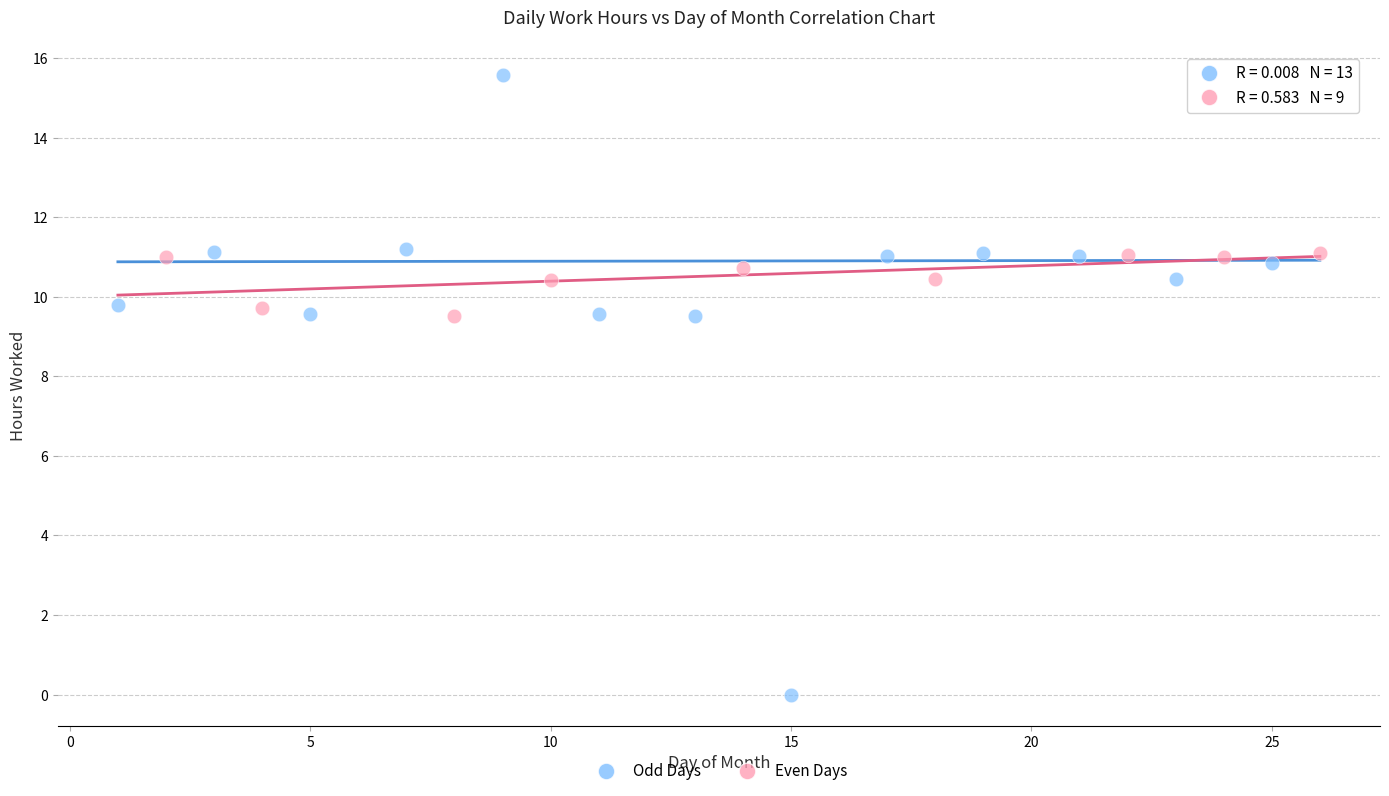

Which series reaches the minimum Y coordinate?

Odd Days